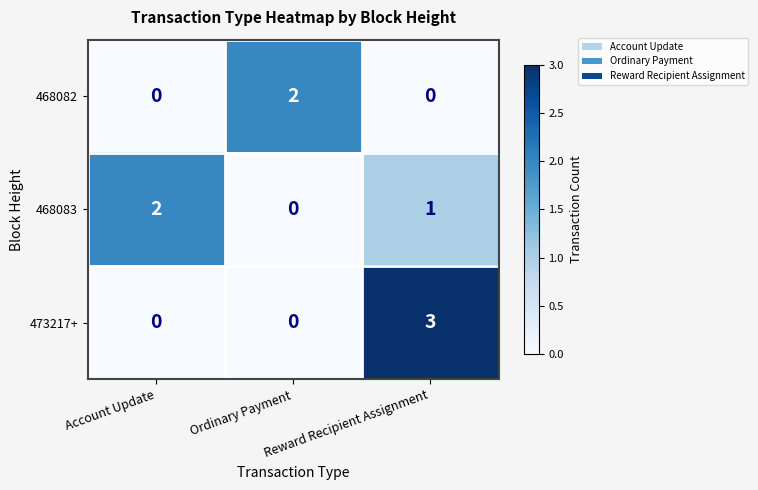

The value of 468082 at Account Update is -1. True or false?

False